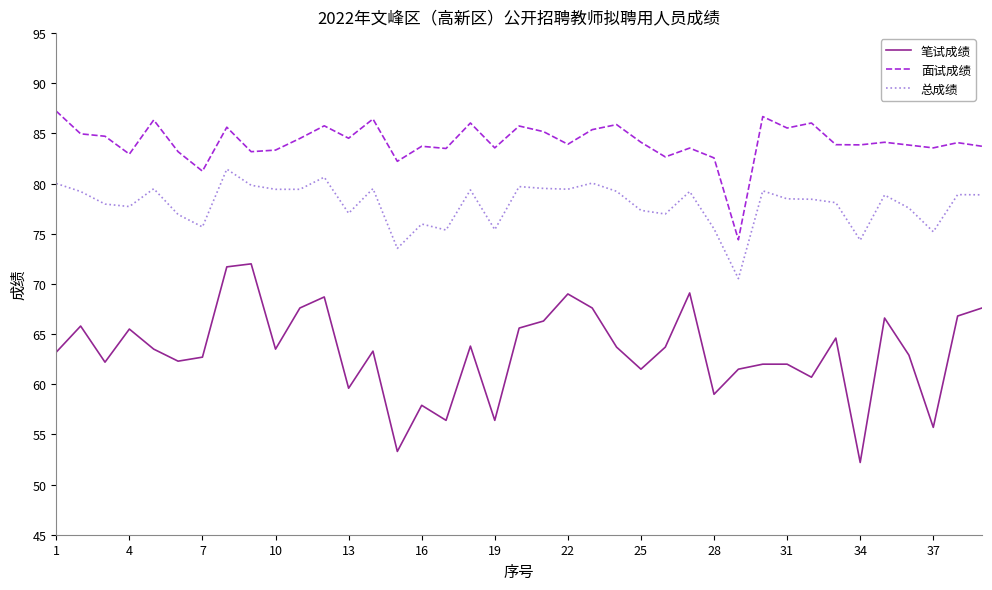

List the series in order of their peak value, lowest first.

笔试成绩, 总成绩, 面试成绩